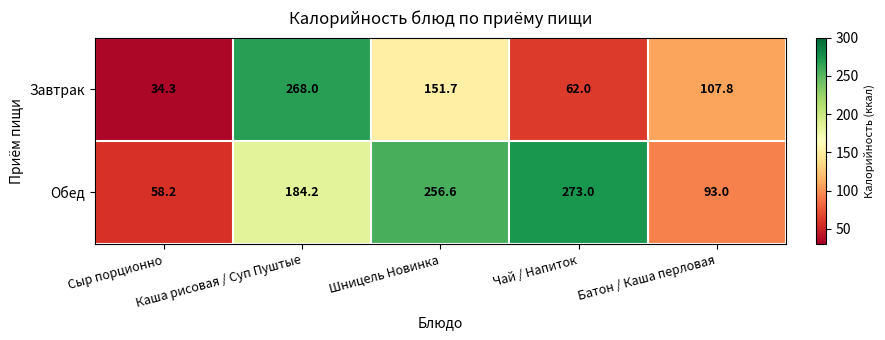

Which series changed the most between Каша рисовая / Суп Пуштые and Шницель Новинка?

Завтрак